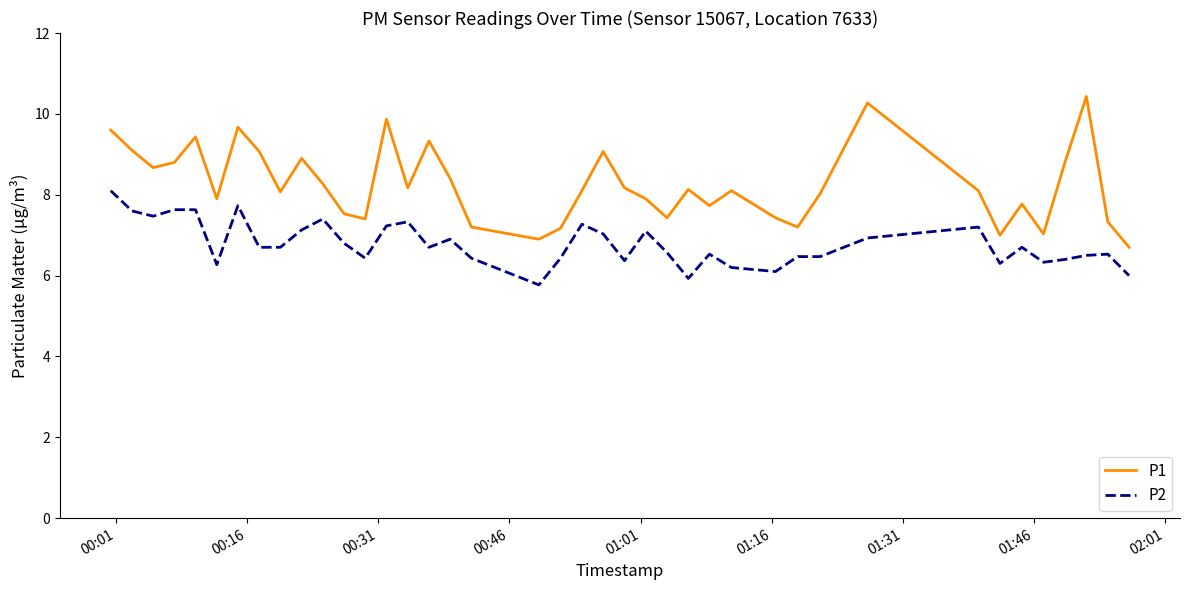

How many lines are shown in the chart?

2